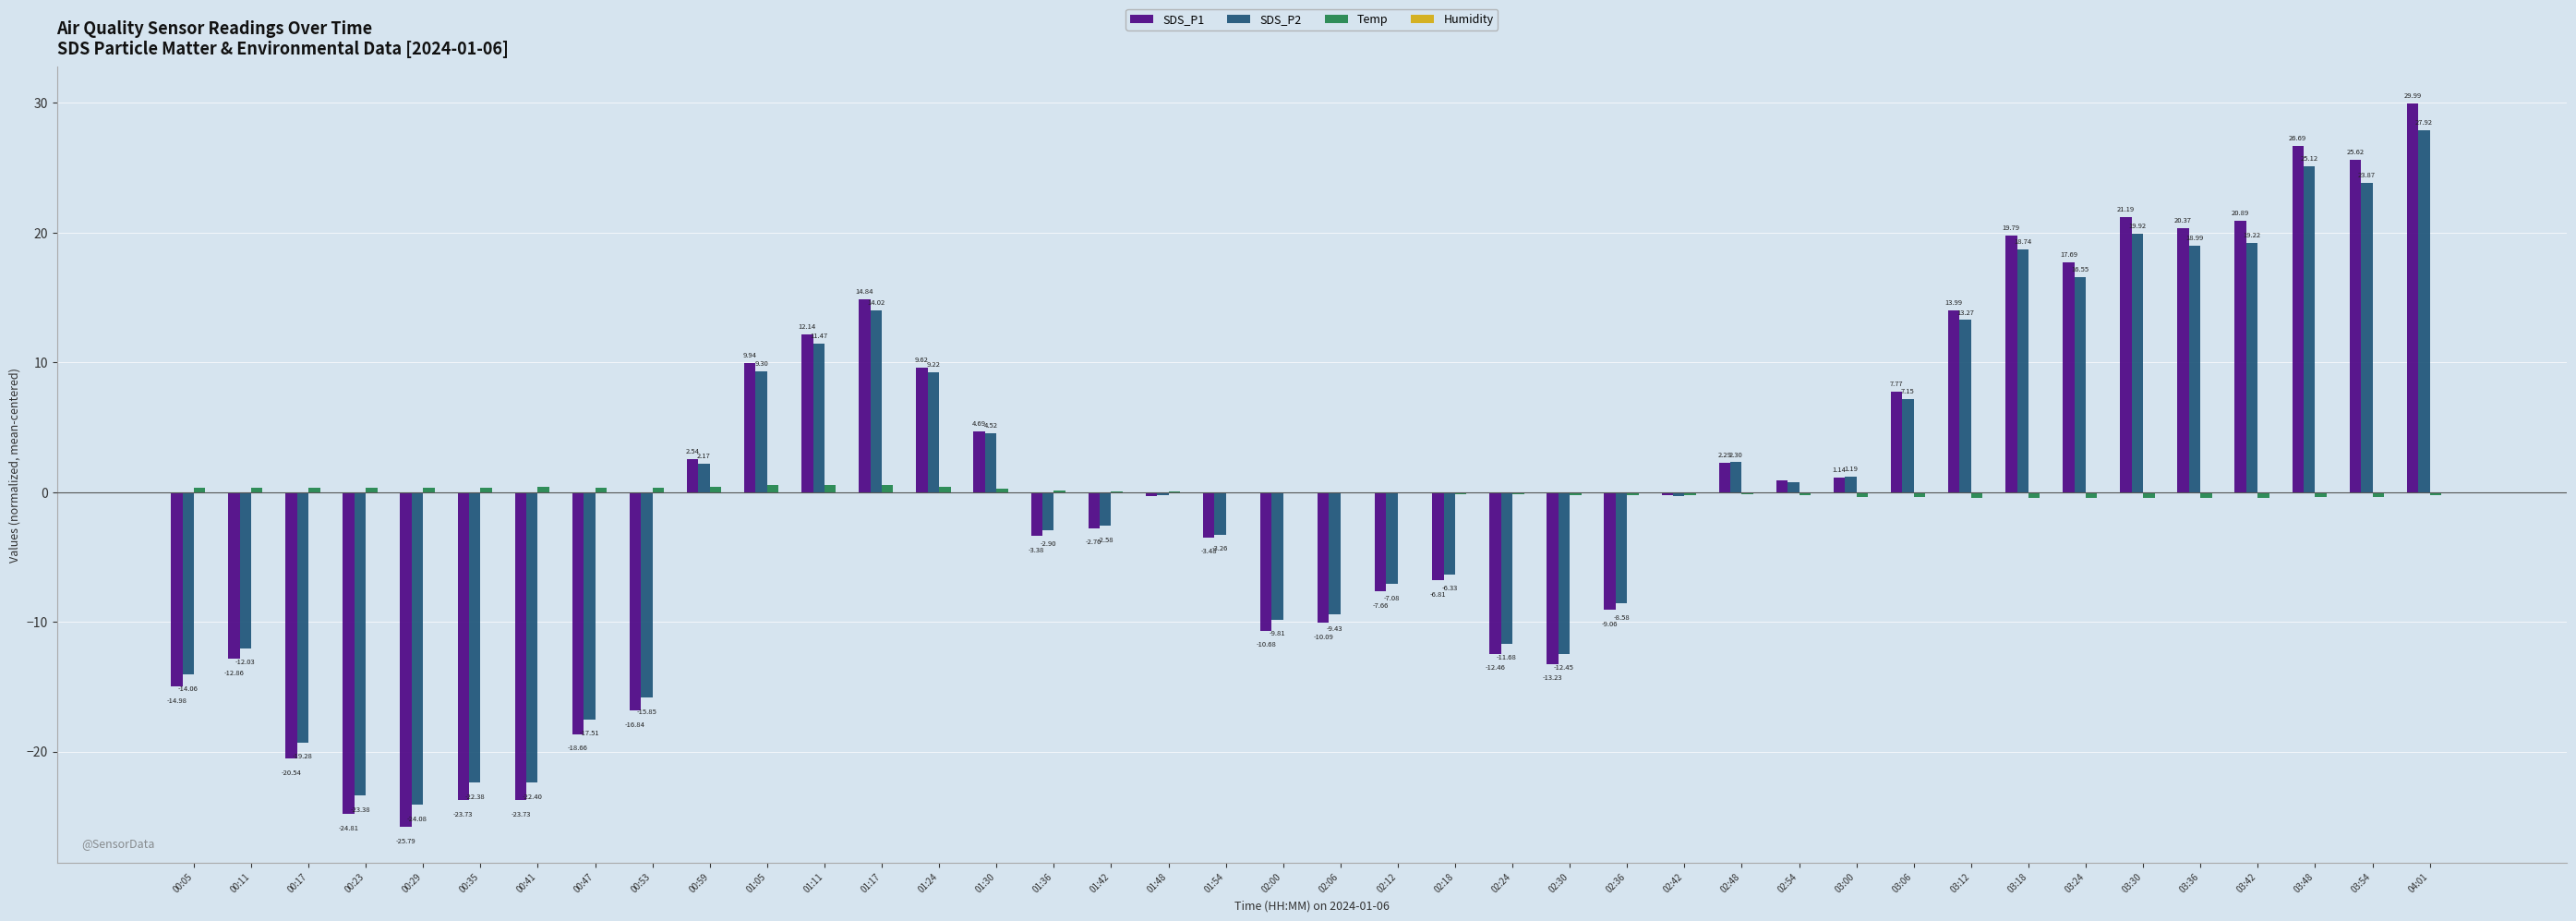

What is the sum of the SDS_P1 values at 03:18 and 00:05?

4.8